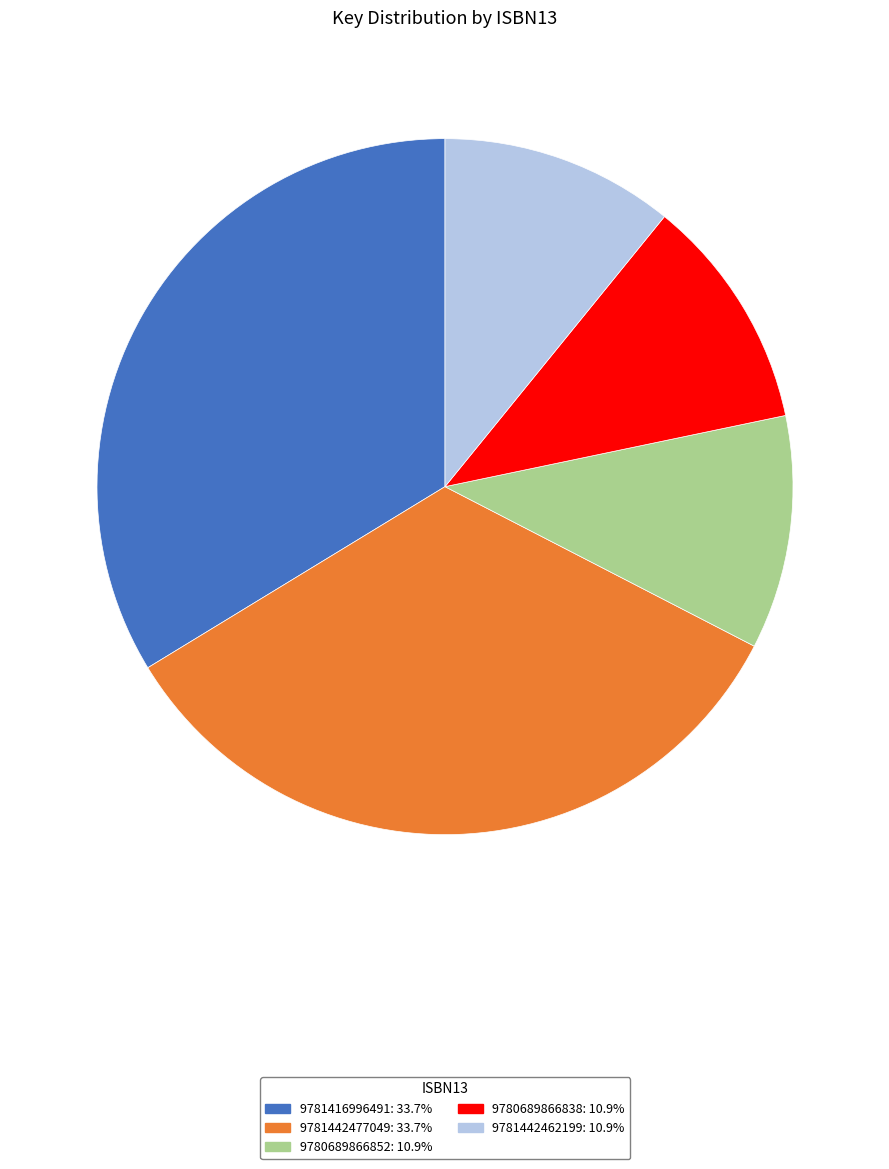

Do 9781442477049: 33.7% and 9781416996491: 33.7% together represent more than half of the pie?

Yes